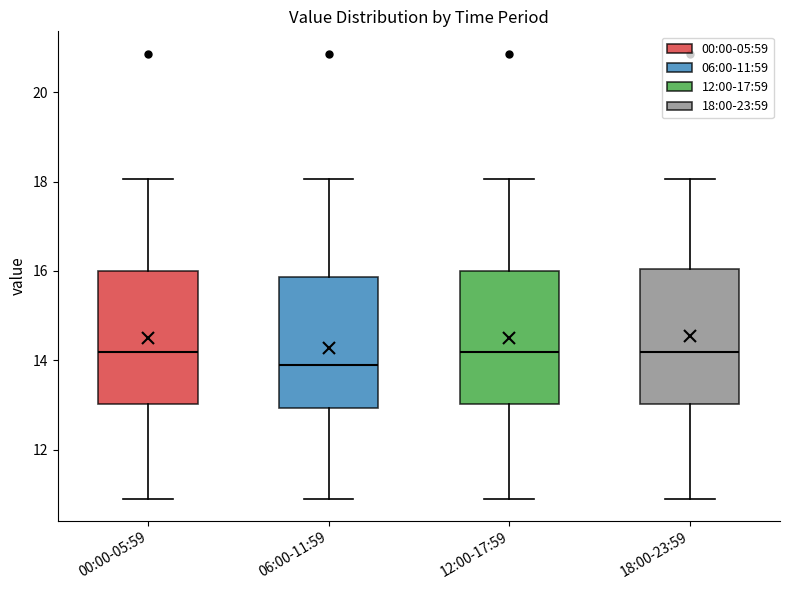

Reading left to right, read every box against the y-axis: the position of its median line, the range the box covers, and the ends of its whiskers. The values are not printed on the chart, so give them approximately, as read against the axis.

00:00-05:59: median 14.2, box 13.0 to 16.0, whiskers 11.0 to 18.0
06:00-11:59: median 14.0, box 13.0 to 15.8, whiskers 11.0 to 18.0
12:00-17:59: median 14.2, box 13.0 to 16.0, whiskers 11.0 to 18.0
18:00-23:59: median 14.2, box 13.0 to 16.0, whiskers 11.0 to 18.0